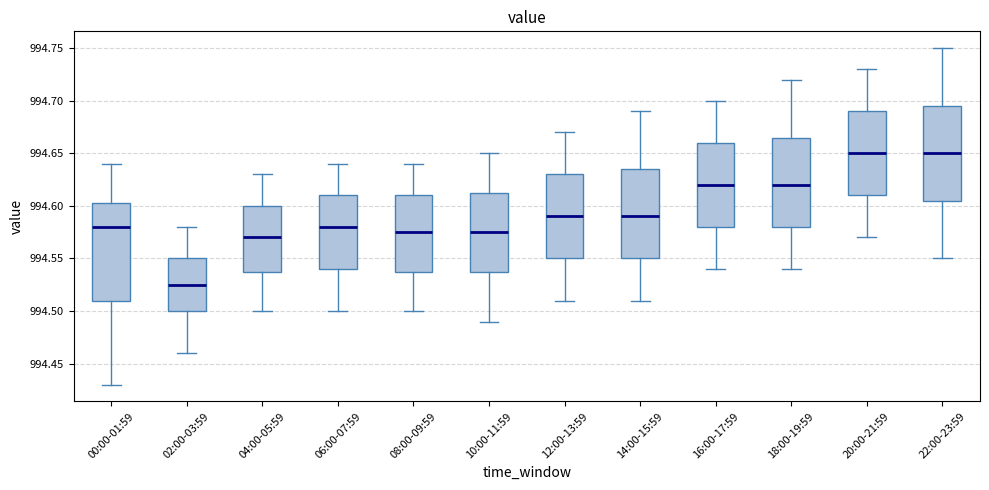

Reading left to right, transcribe this box plot: for each box, give where its median line is, the range the box spans, and where its two whiskers end, as read against the y-axis. The values are not printed on the chart, so give them approximately, as read against the axis.

00:00-01:59: median 994.580, box 994.510 to 994.605, whiskers 994.430 to 994.640
02:00-03:59: median 994.525, box 994.500 to 994.550, whiskers 994.460 to 994.580
04:00-05:59: median 994.570, box 994.540 to 994.600, whiskers 994.500 to 994.630
06:00-07:59: median 994.580, box 994.540 to 994.610, whiskers 994.500 to 994.640
08:00-09:59: median 994.575, box 994.540 to 994.610, whiskers 994.500 to 994.640
10:00-11:59: median 994.575, box 994.540 to 994.615, whiskers 994.490 to 994.650
12:00-13:59: median 994.590, box 994.550 to 994.630, whiskers 994.510 to 994.670
14:00-15:59: median 994.590, box 994.550 to 994.635, whiskers 994.510 to 994.690
16:00-17:59: median 994.620, box 994.580 to 994.660, whiskers 994.540 to 994.700
18:00-19:59: median 994.620, box 994.580 to 994.665, whiskers 994.540 to 994.720
20:00-21:59: median 994.650, box 994.610 to 994.690, whiskers 994.570 to 994.730
22:00-23:59: median 994.650, box 994.605 to 994.695, whiskers 994.550 to 994.750